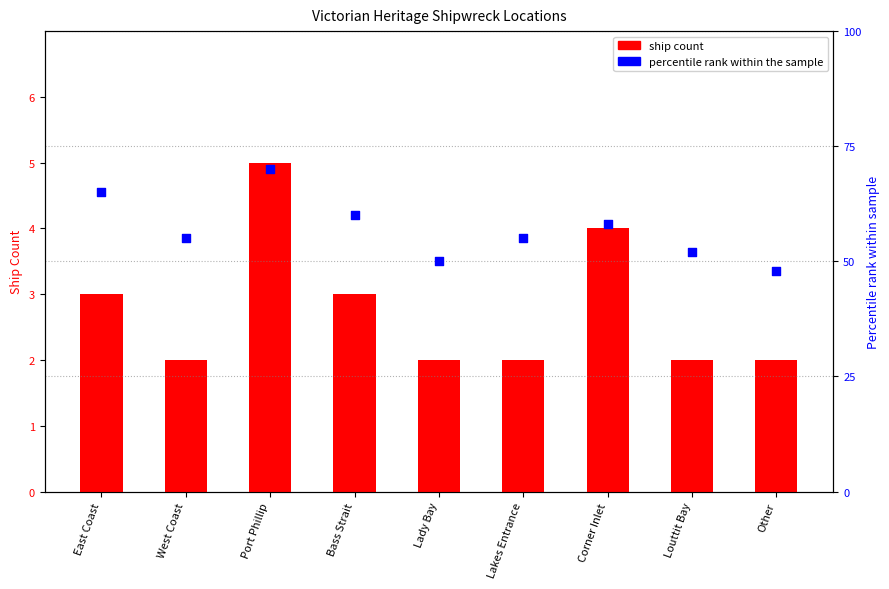

Which series has the largest Y range (max minus min)?

percentile rank within the sample